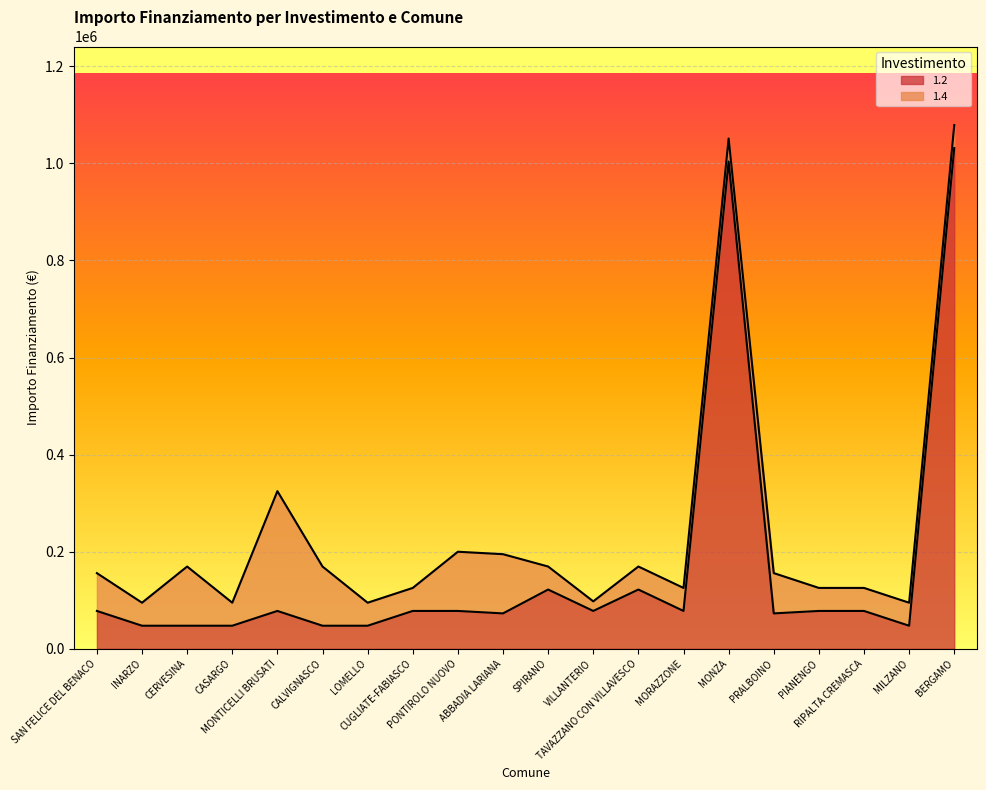

What is the highest value of the 1.2 series?

1031574